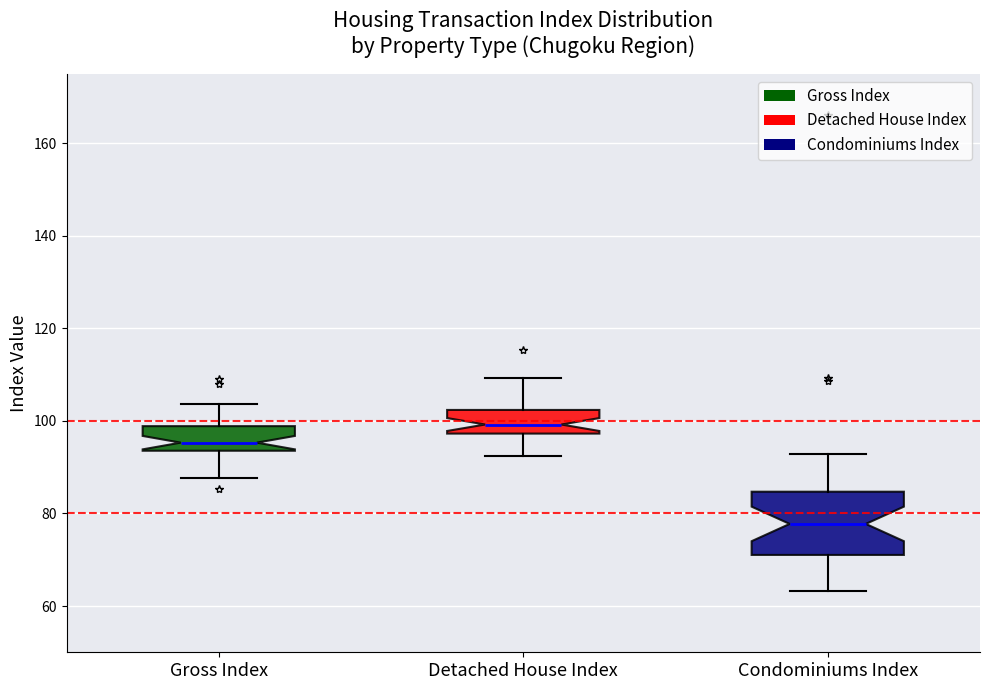

Where does the upper whisker of the box for Gross Index end on the y-axis? The values are not printed on the chart, so give them approximately, as read against the axis.

104